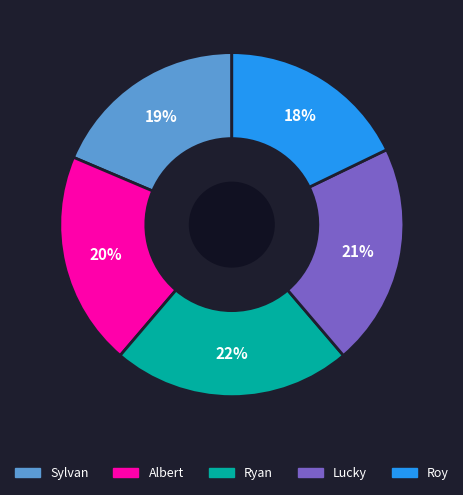

Combined, do Lucky and Sylvan account for over 50%?

No